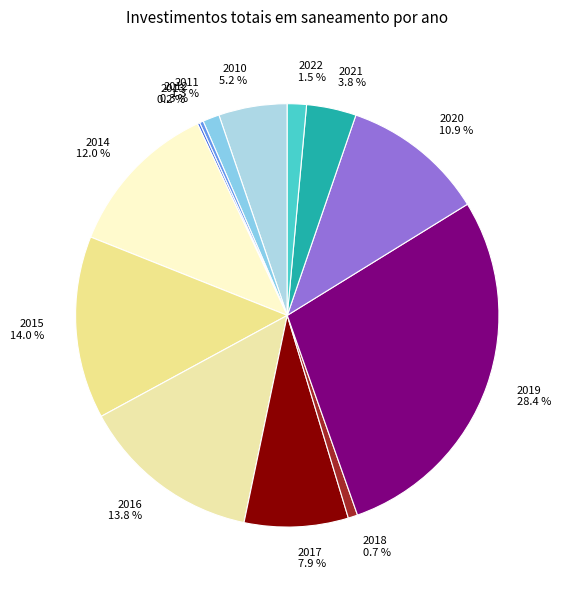

Which has a higher value, 2019 28.4 % or 2022 1.5 %?

2019 28.4 %